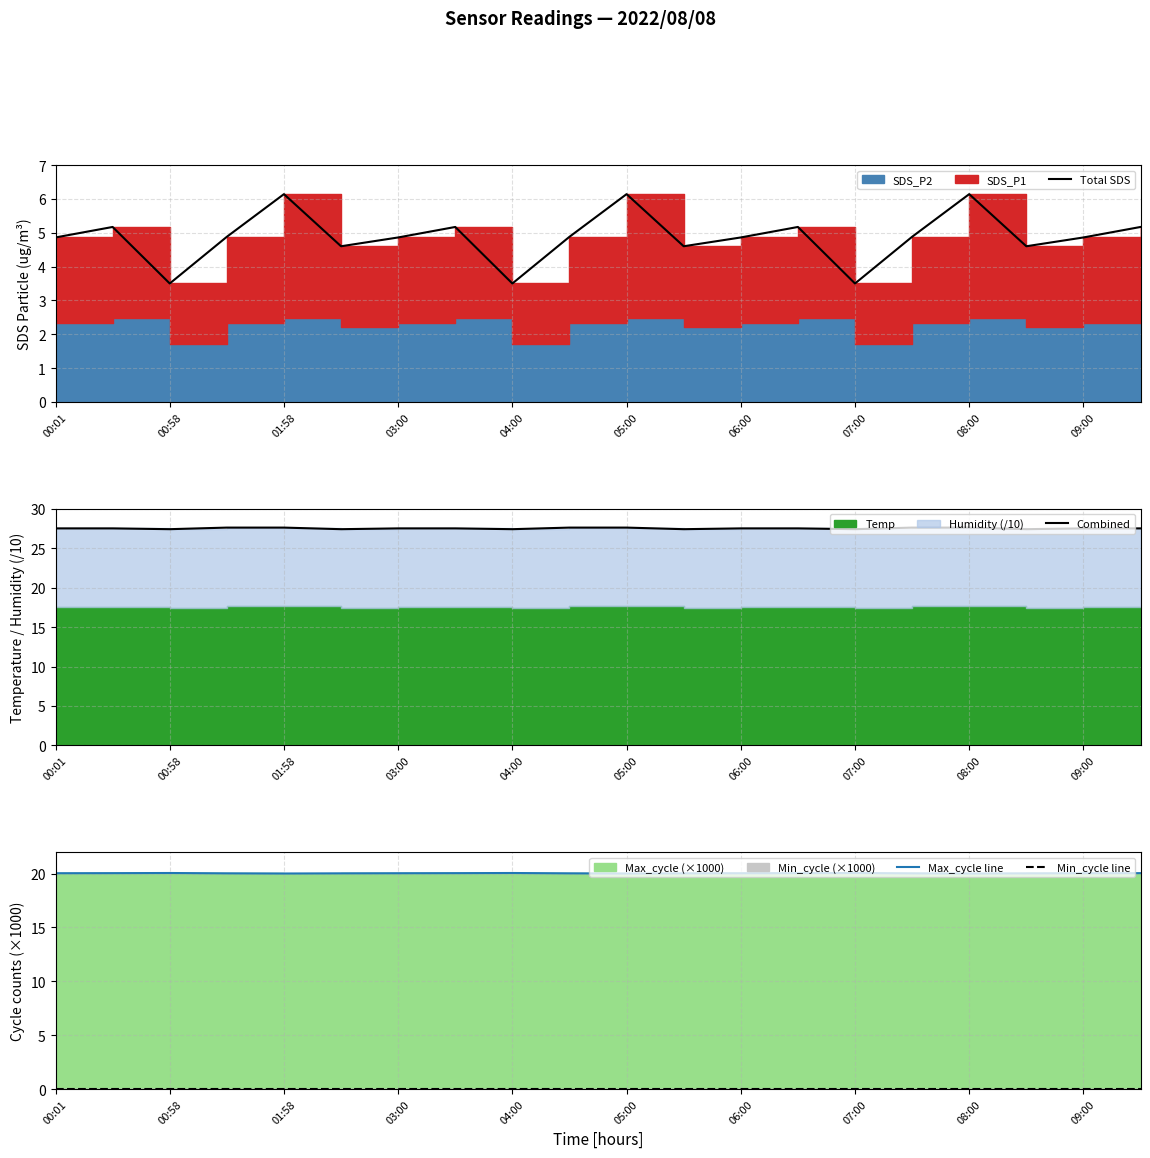

In Max_cycle line, how many points are higher than both neighbors (excluding endpoints)?

3